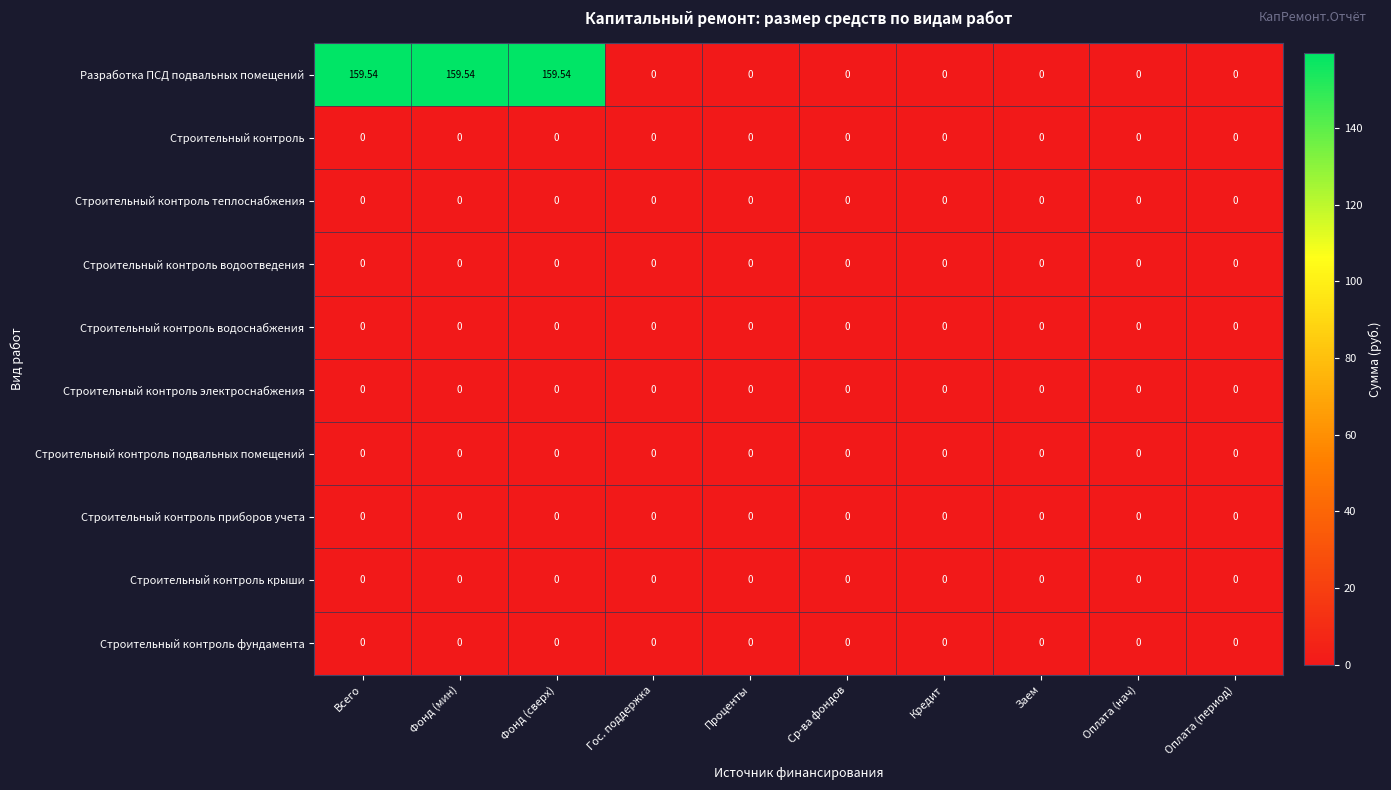

At how many categories does at least one series exceed 35?

3